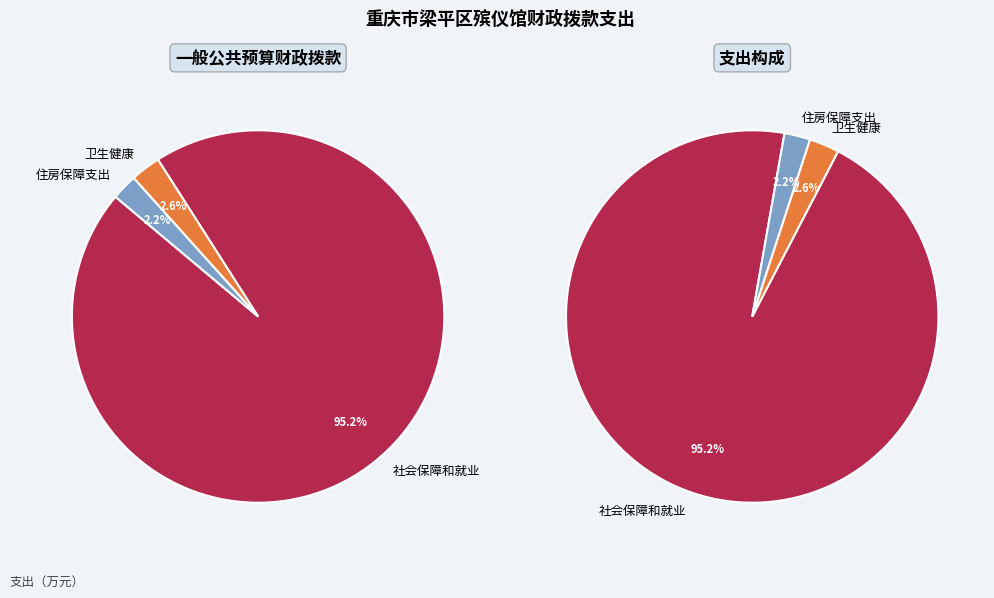

Which slice is the smallest?

住房保障支出